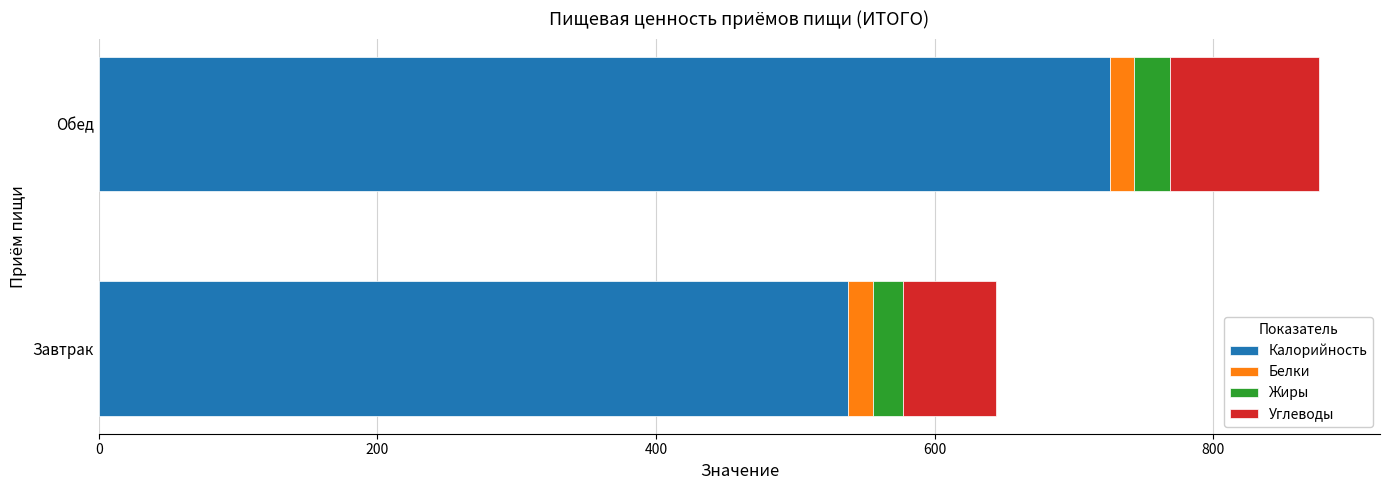

How many data points in Калорийность are less than 725?

1